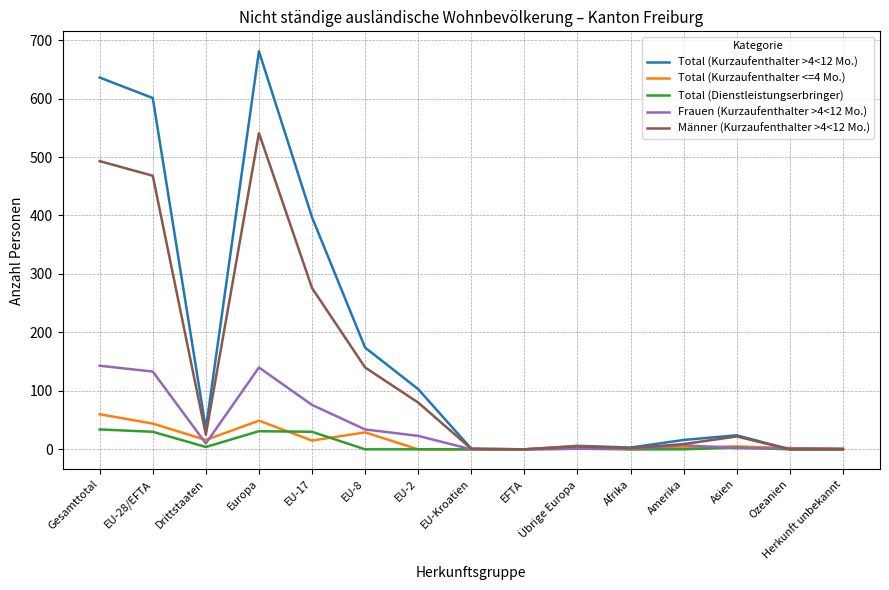

What is the total value across all series at Drittstaaten?

90